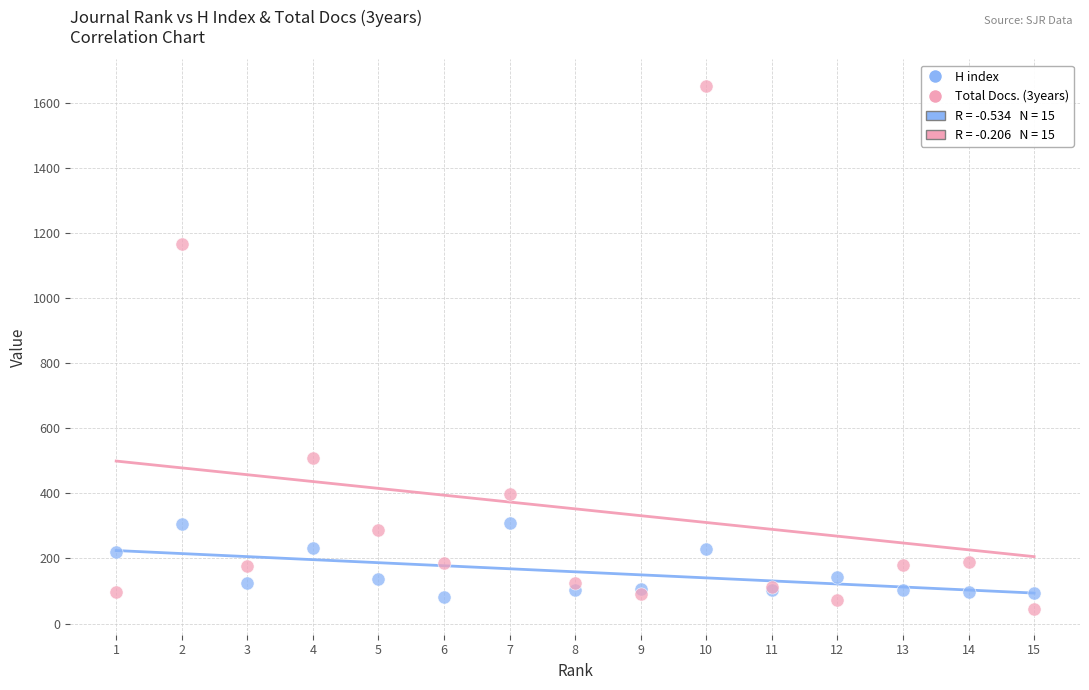

Which series has the largest Y range (max minus min)?

Total Docs. (3years)